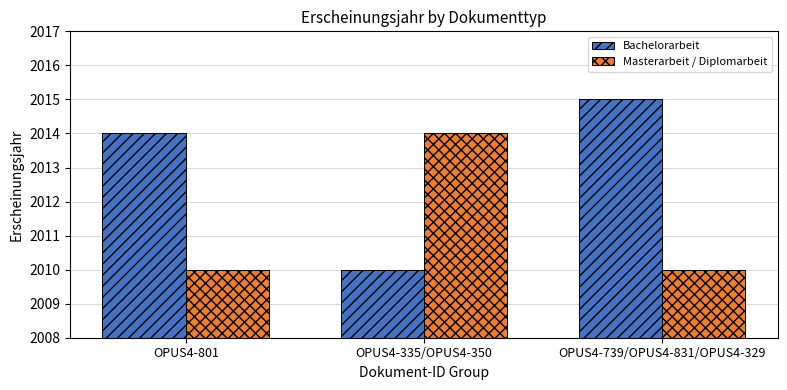

At which label does Bachelorarbeit reach its peak?

OPUS4-739/OPUS4-831/OPUS4-329